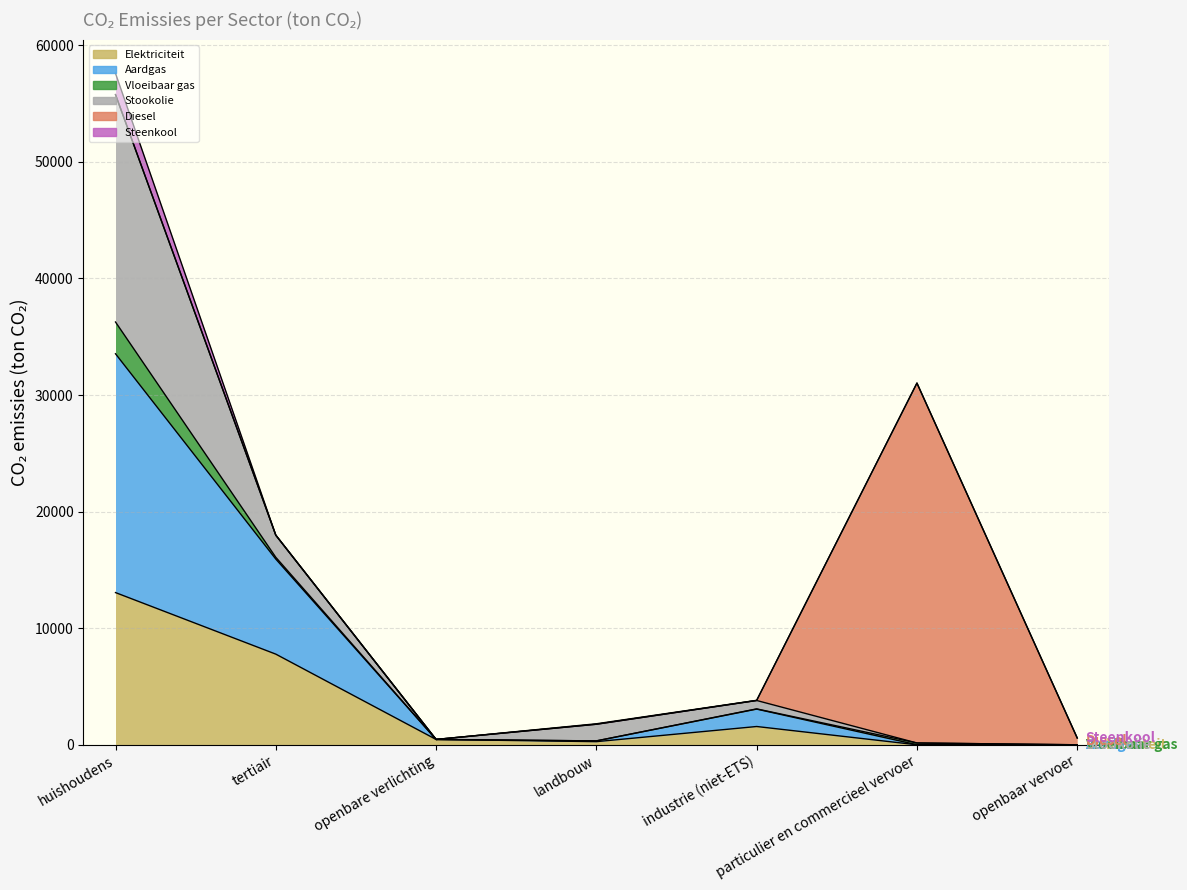

How many lines are shown in the chart?

6